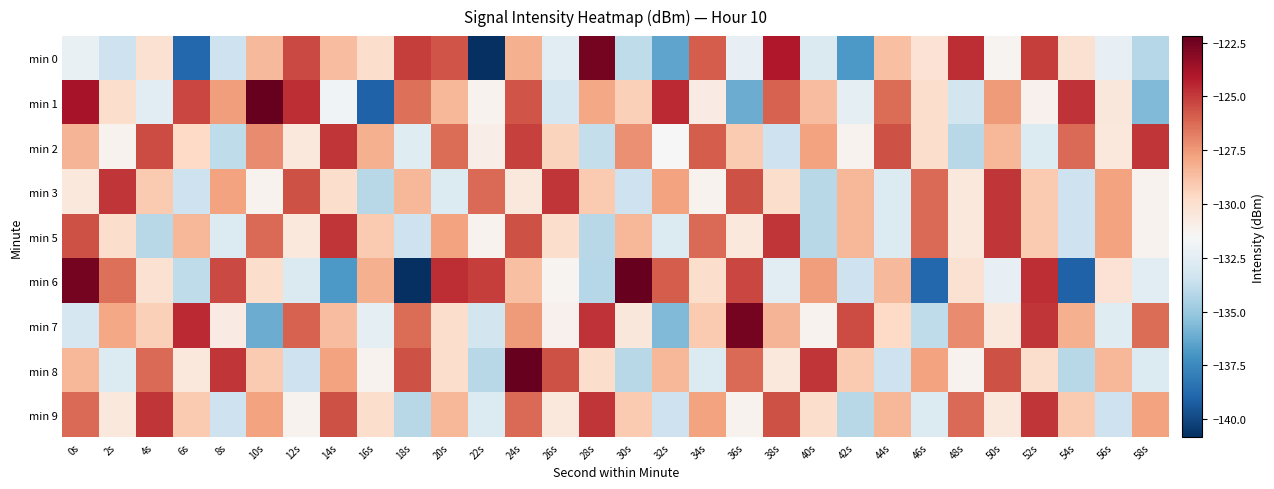

Rank the series at 34s from lowest to highest value.

min 8, min 3, min 1, min 6, min 7, min 9, min 5, min 2, min 0